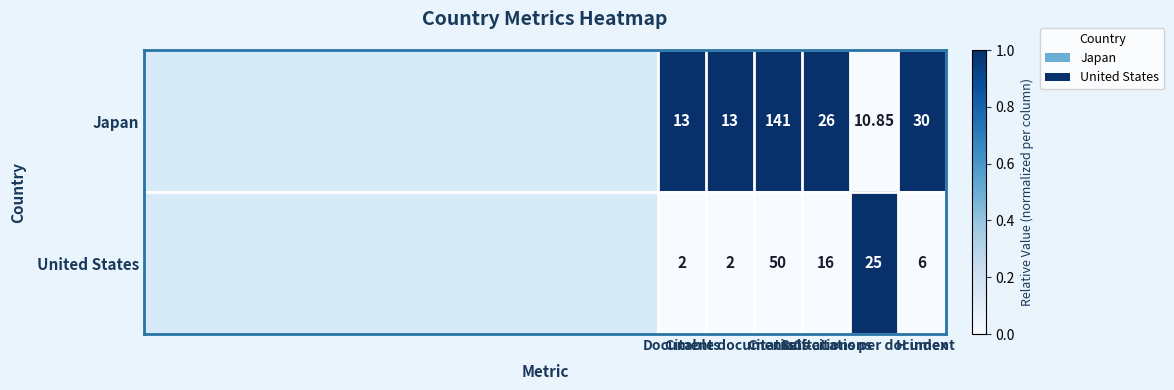

Which series has the widest spread of values?

Japan